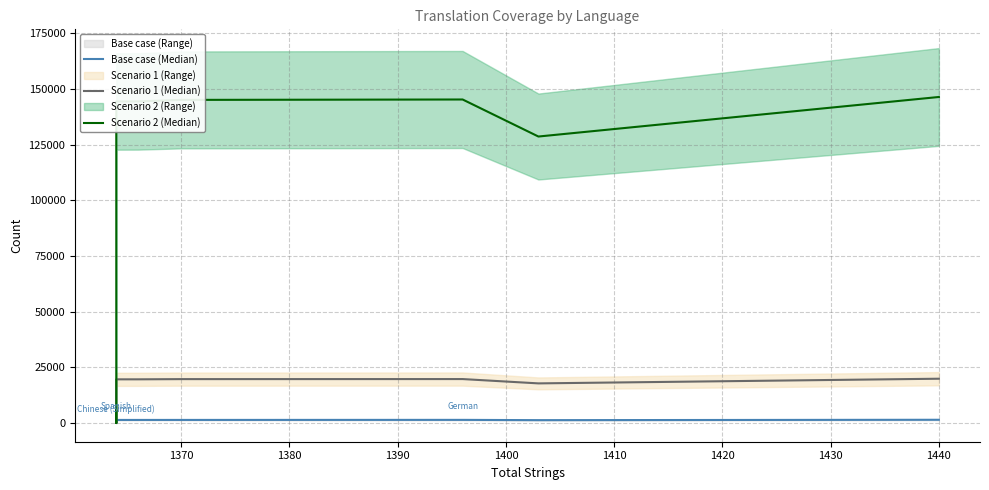

What is the sum of the Scenario 2 (Median) values at 1390 and 1380?

288672